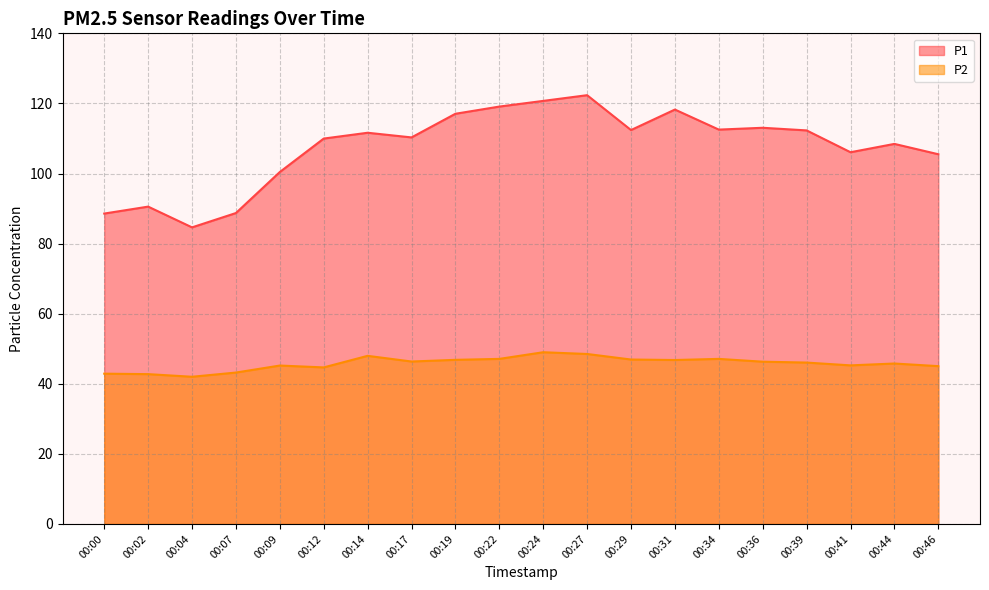

The P2 series shows 46.4 at 00:17. True or false?

True